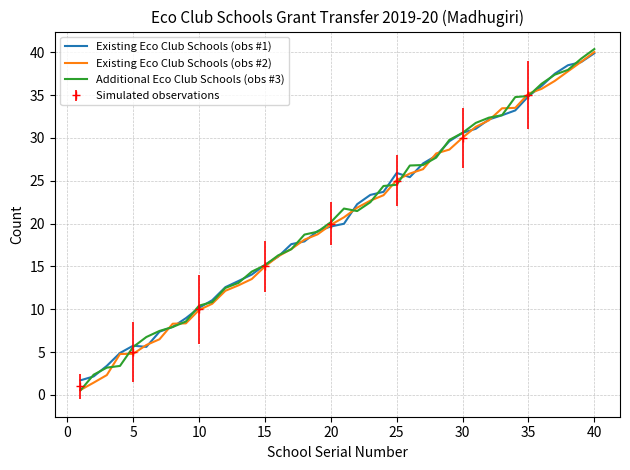

What is the maximum value for Existing Eco Club Schools (obs #1)?

39.9